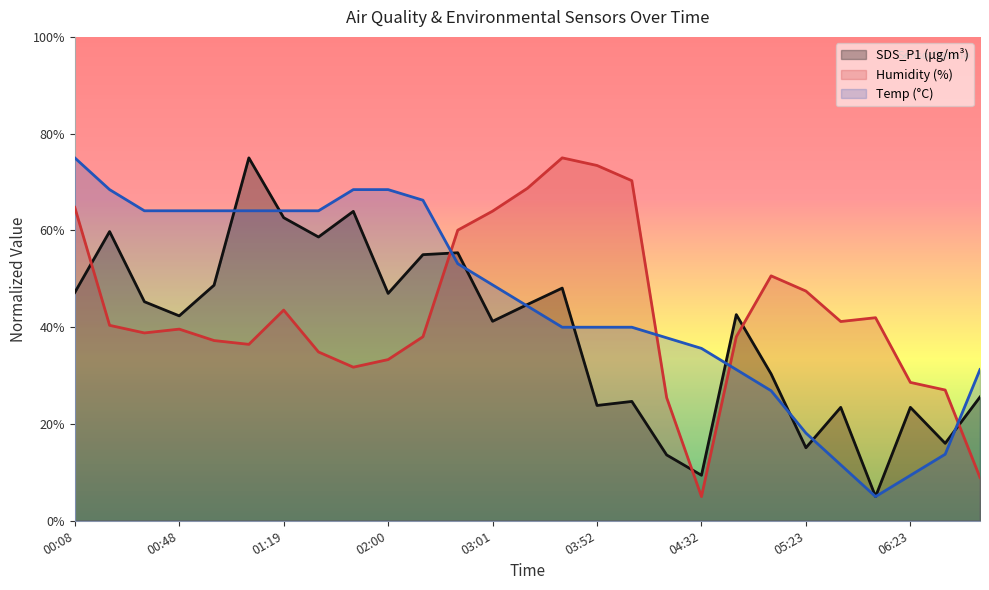

What is the difference between the highest and lowest values at 03:11?

24.3